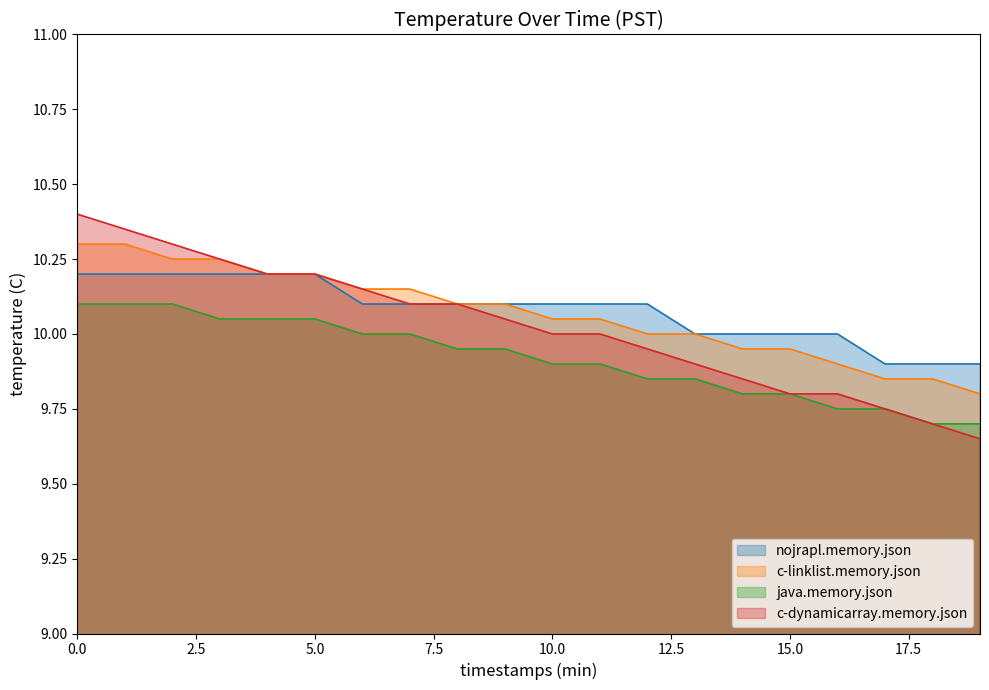

What is the spread (max minus min) of values at 11?

0.2